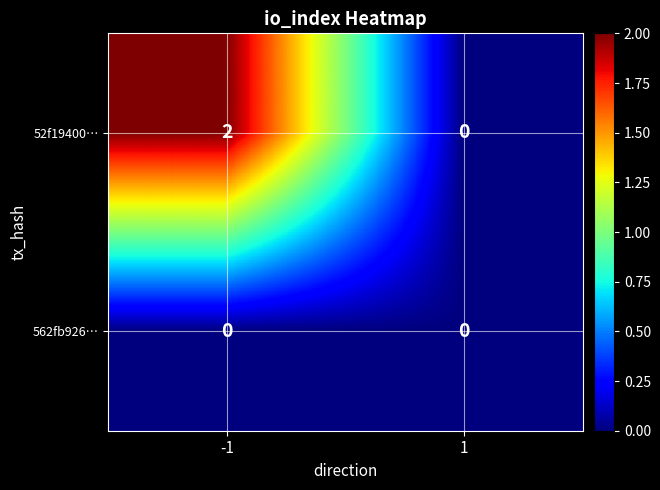

Which series has the largest range (max minus min)?

52f19400…